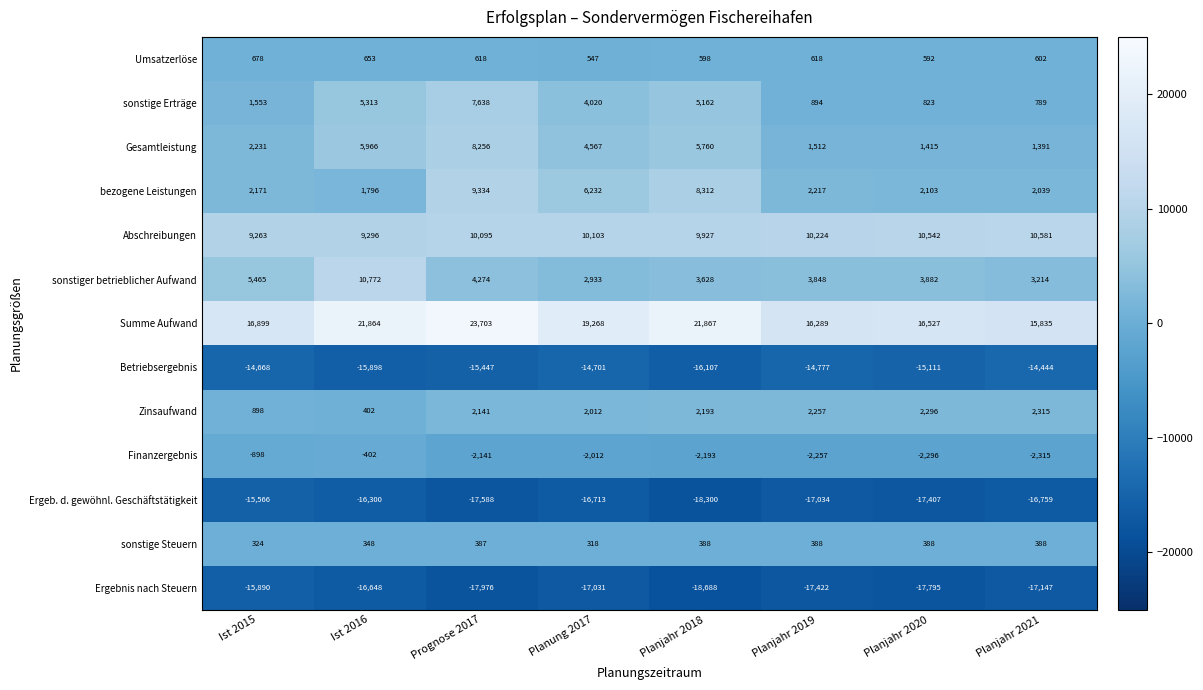

The value of sonstige Steuern at Planjahr 2020 is 388. True or false?

True